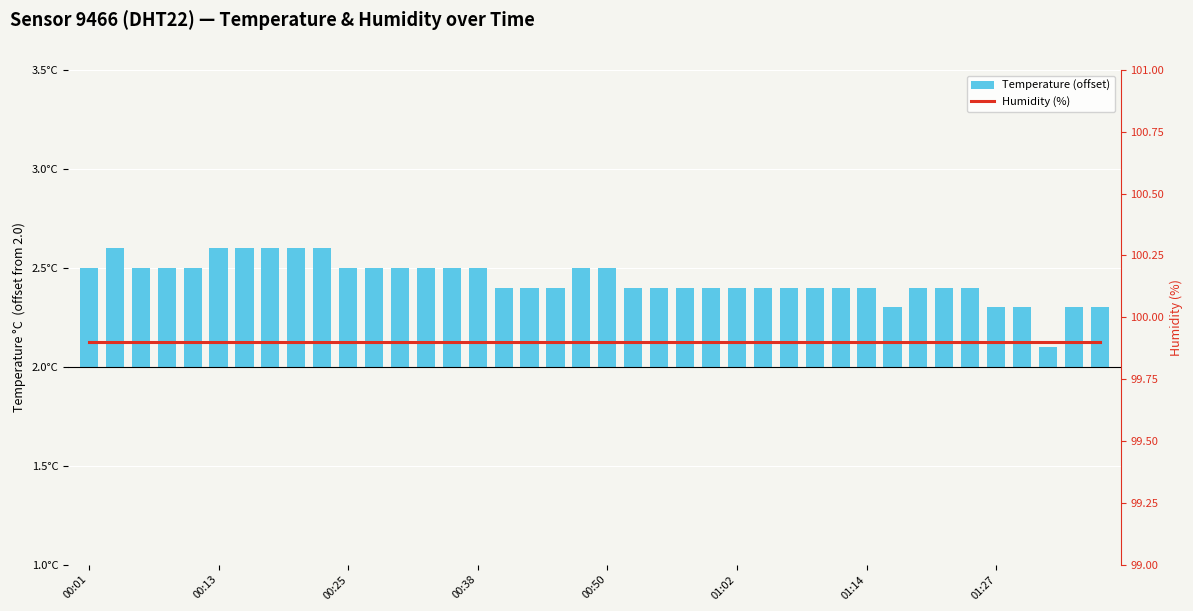

Is the value of Temperature (offset) at 01:14 greater than the value of Humidity (%) at 36?

No